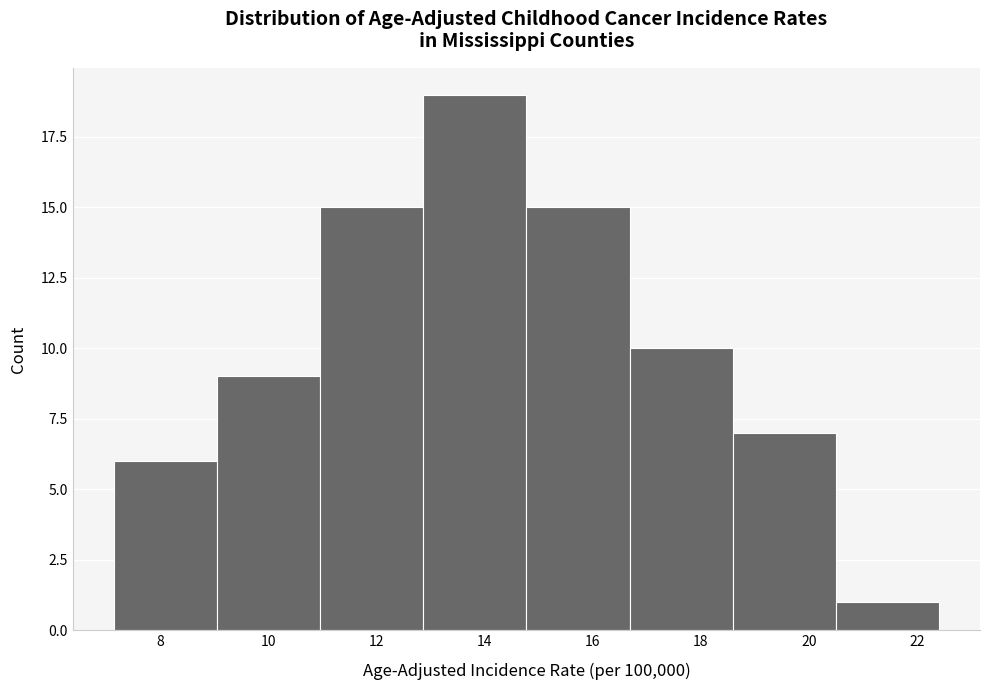

Reading left to right, list every bar in this chart as the range it spans on the x-axis followed by its height. Neither the bar edges nor the heights are printed on the chart, so give them approximately, as read against the axes.

7.2 to 9.0: 6
9.0 to 11.0: 9
11.0 to 12.8: 15
12.8 to 14.8: 19
14.8 to 16.6: 15
16.6 to 18.6: 10
18.6 to 20.4: 7
20.4 to 22.4: 1